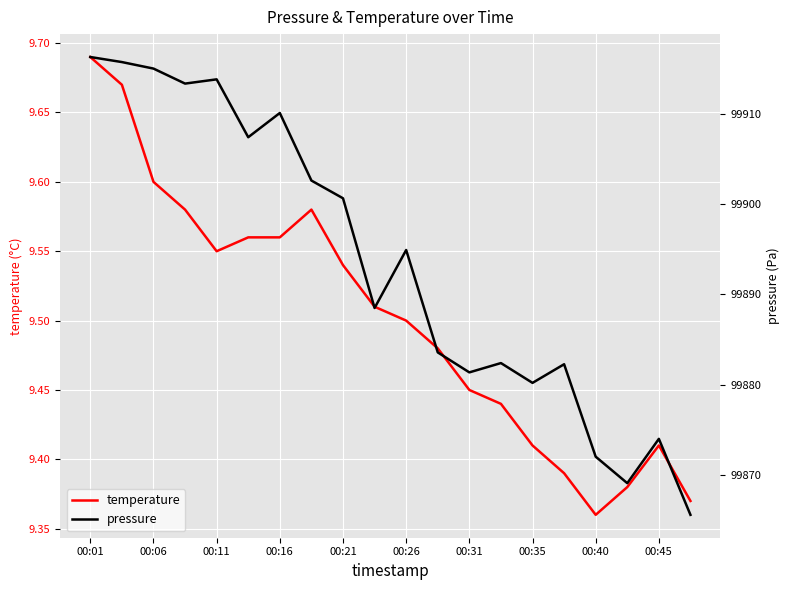

Where is temperature nearest to the value 9?

00:40